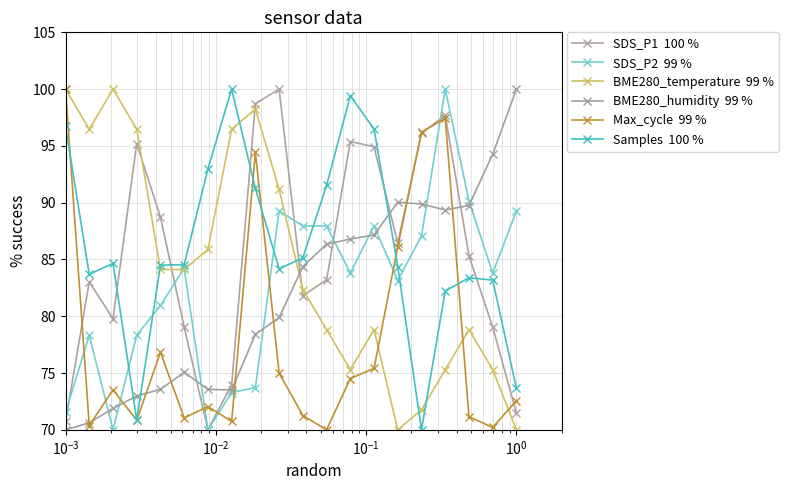

The BME280_temperature  99 % series shows 147.2 at 9. True or false?

False